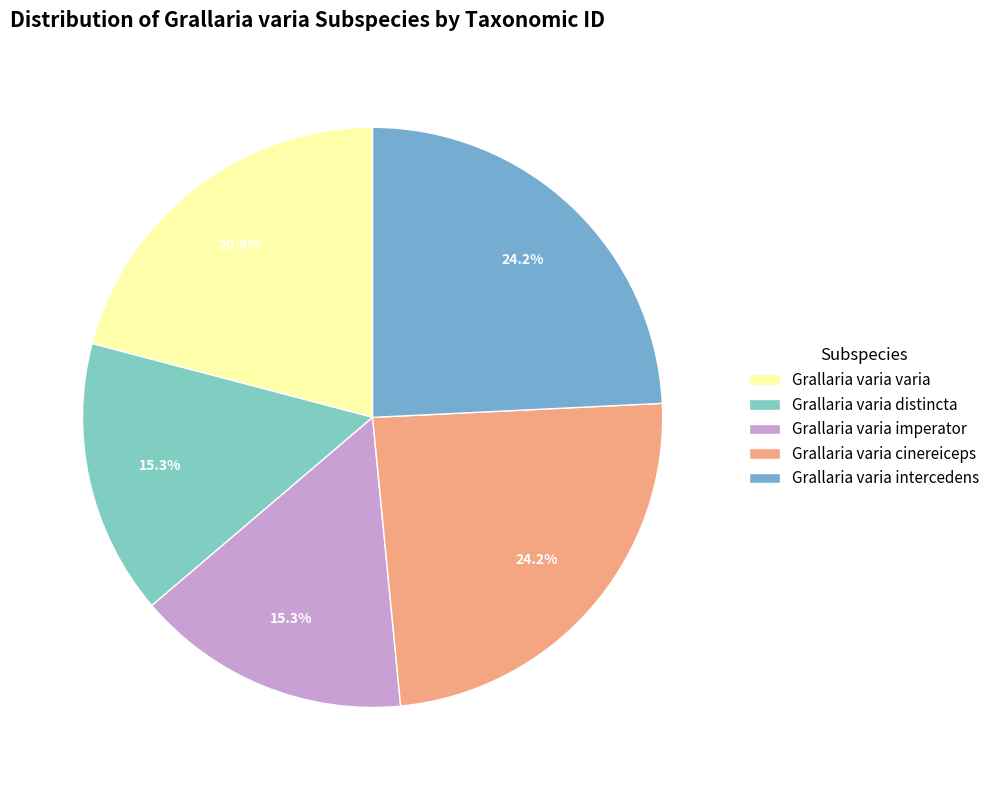

Is there any slice that represents more than half of the pie?

No